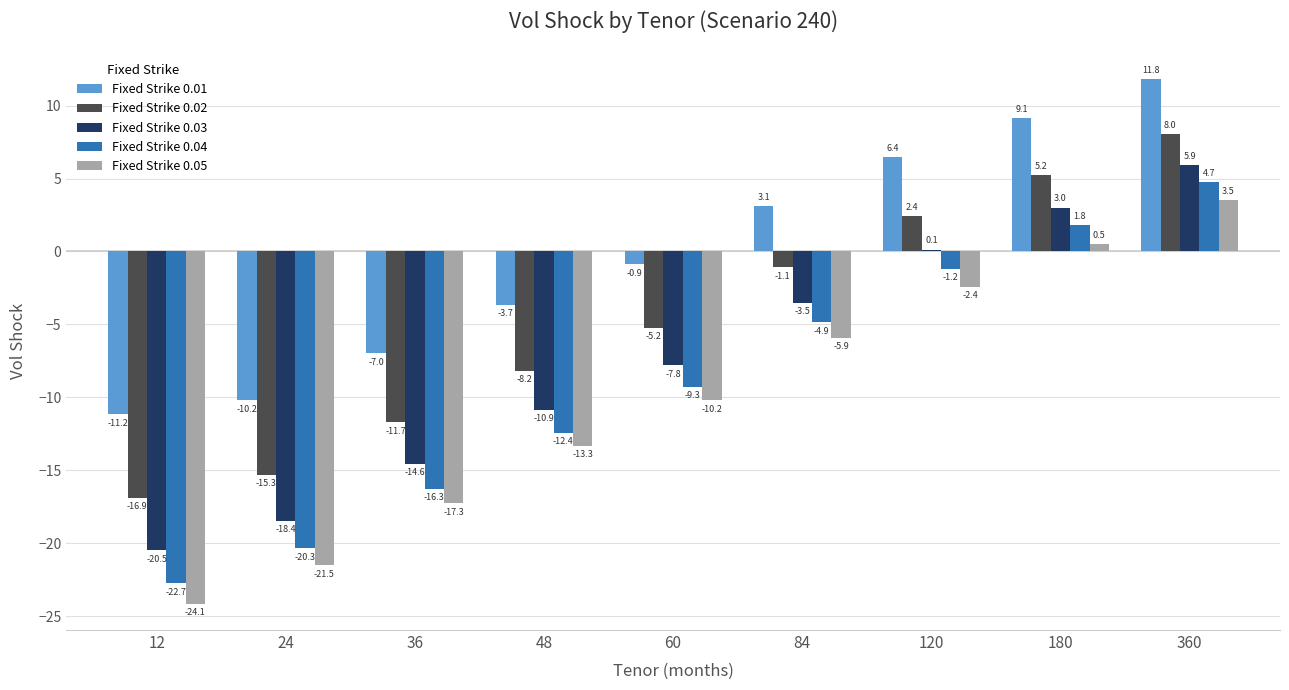

What is the highest value of the Fixed Strike 0.05 series?

3.5